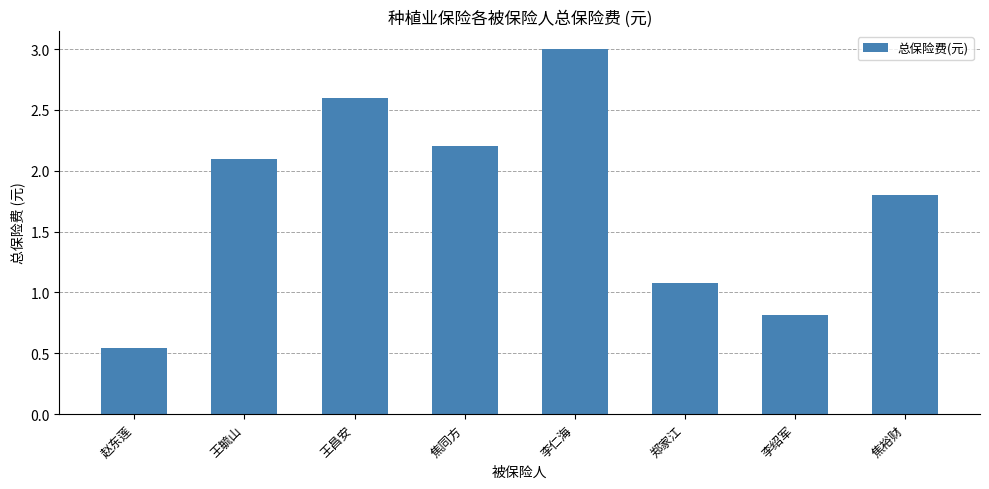

At which category does the chart reach its minimum across all series?

赵东莲